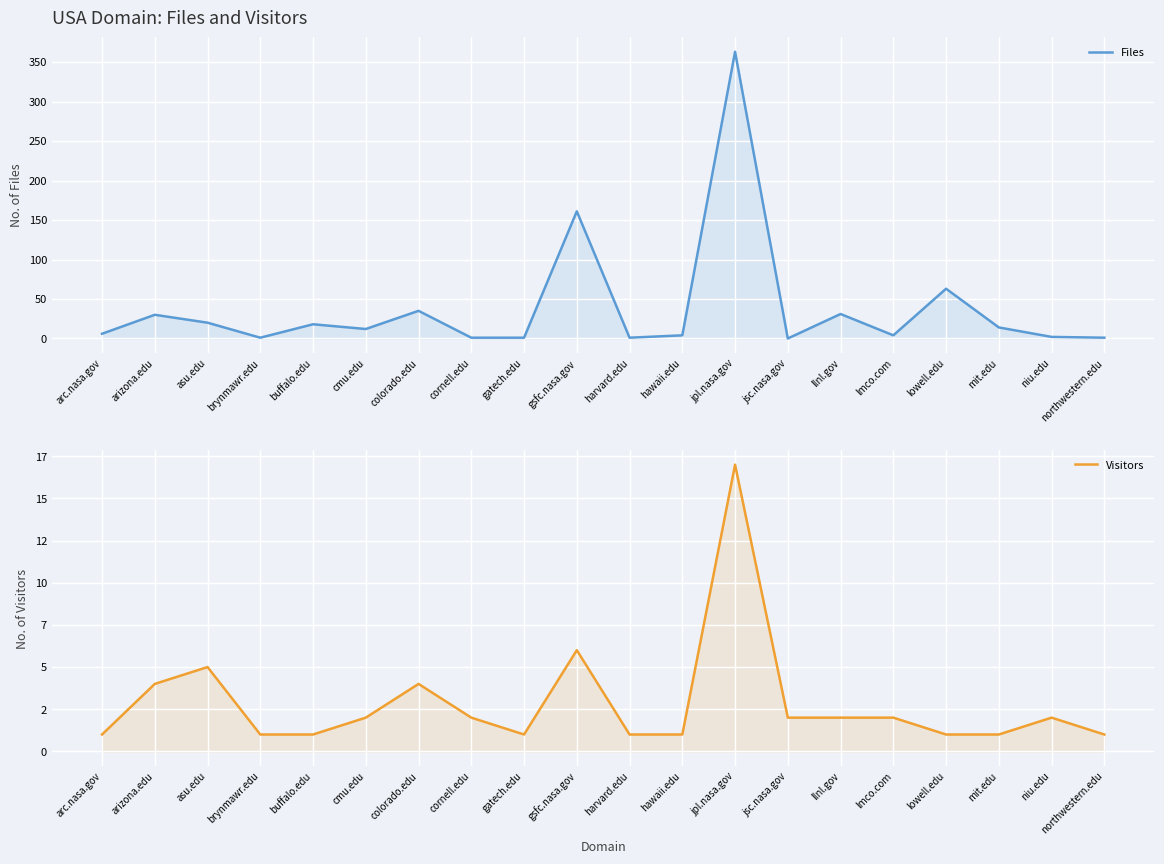

How many data points in Files are above 12?

9